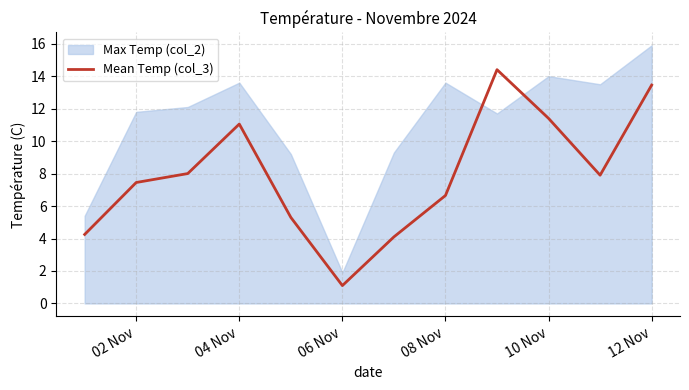

The Mean Temp (col_3) series shows 3.9 at 08 Nov. True or false?

False